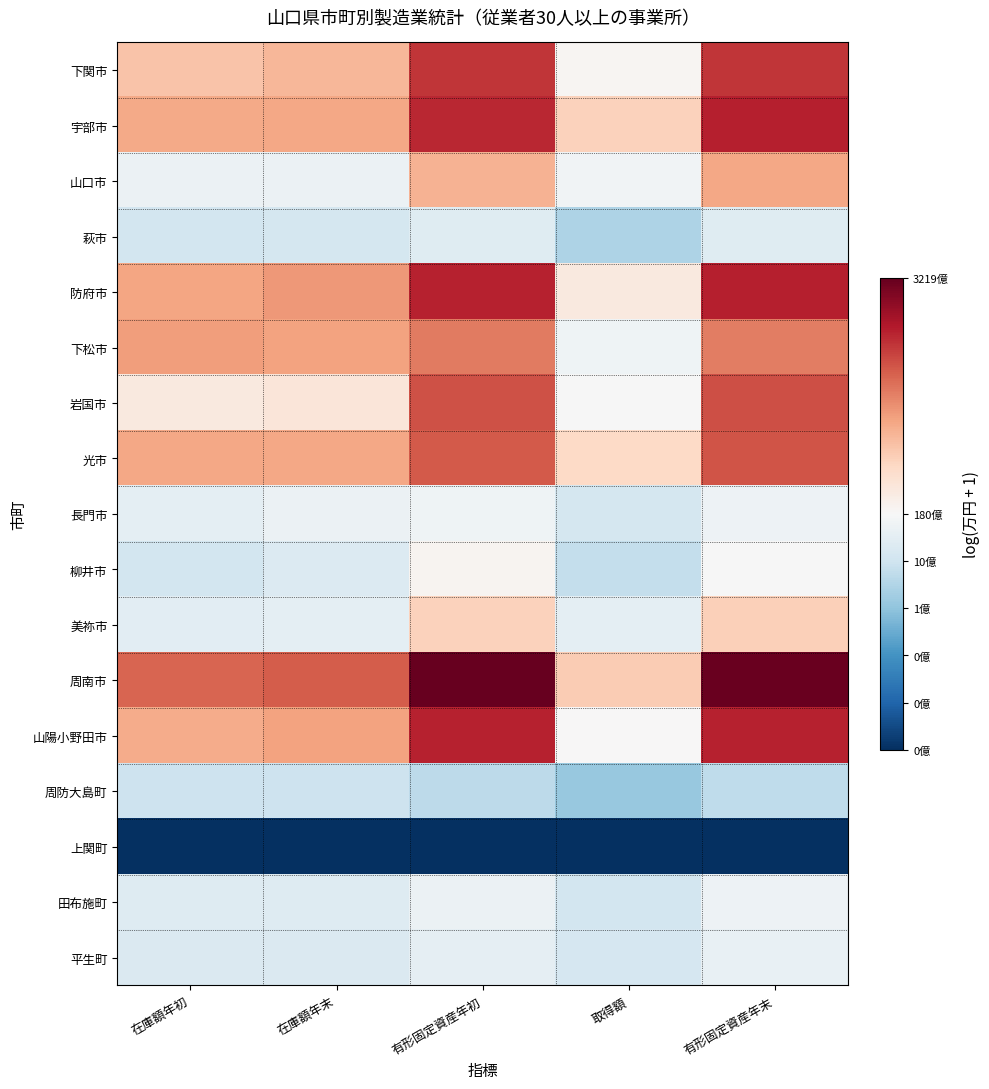

How many distinct data groups are displayed?

17